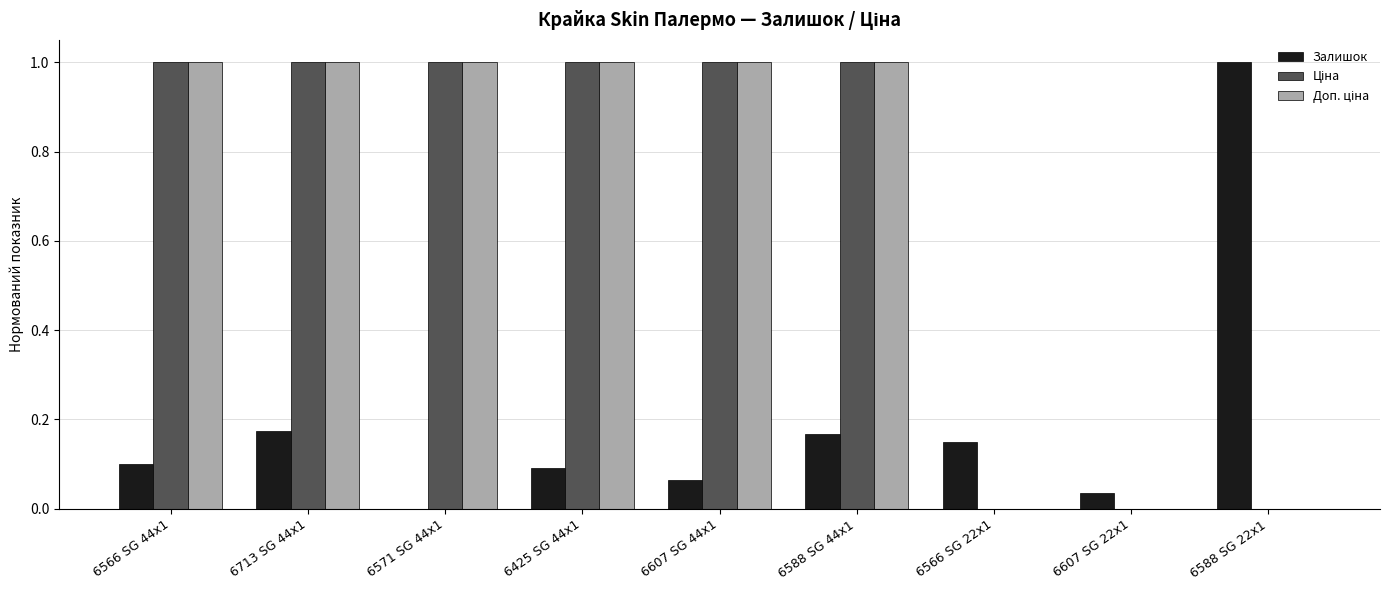

What is the total value across all series at 6607 SG 44x1?

2.1